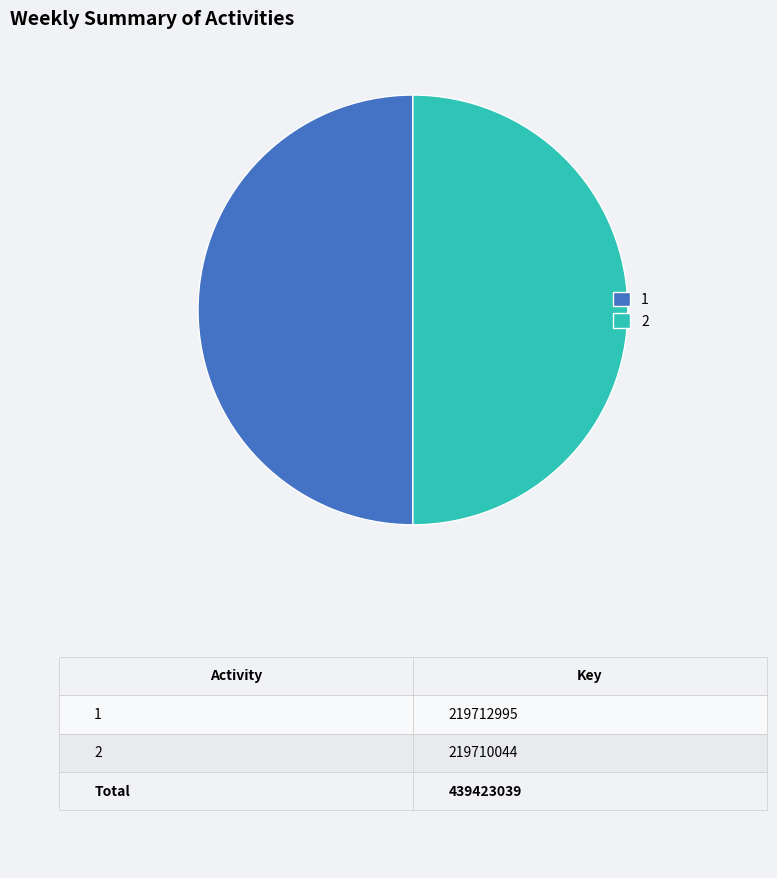

True or false: 2 accounts for 50% of the total.

True